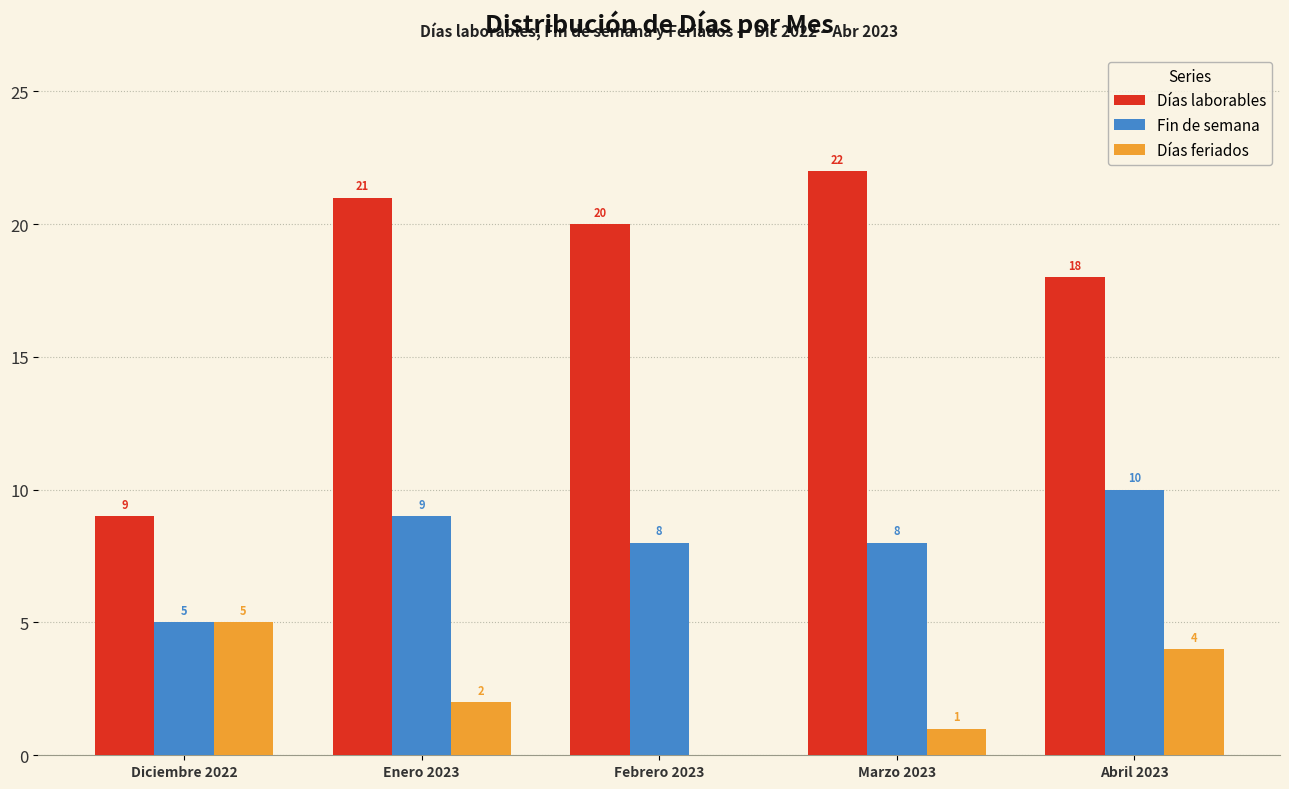

Is the value of Días laborables at Enero 2023 greater than the value of Días feriados at Febrero 2023?

Yes